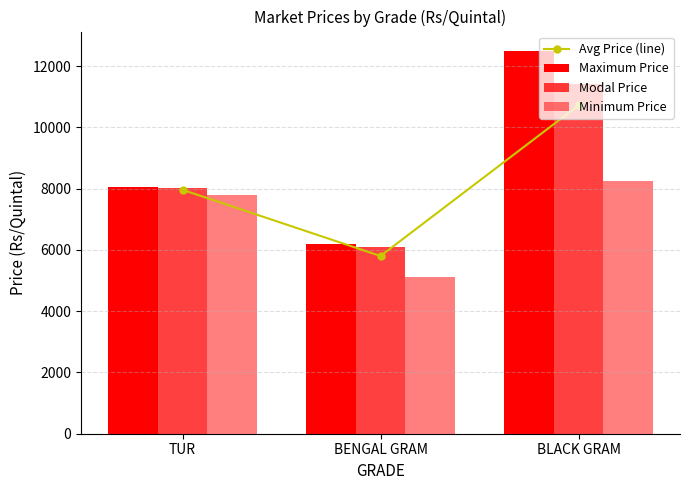

At BLACK GRAM, list the series in order from smallest to largest.

Minimum Price, Avg Price (line), Modal Price, Maximum Price